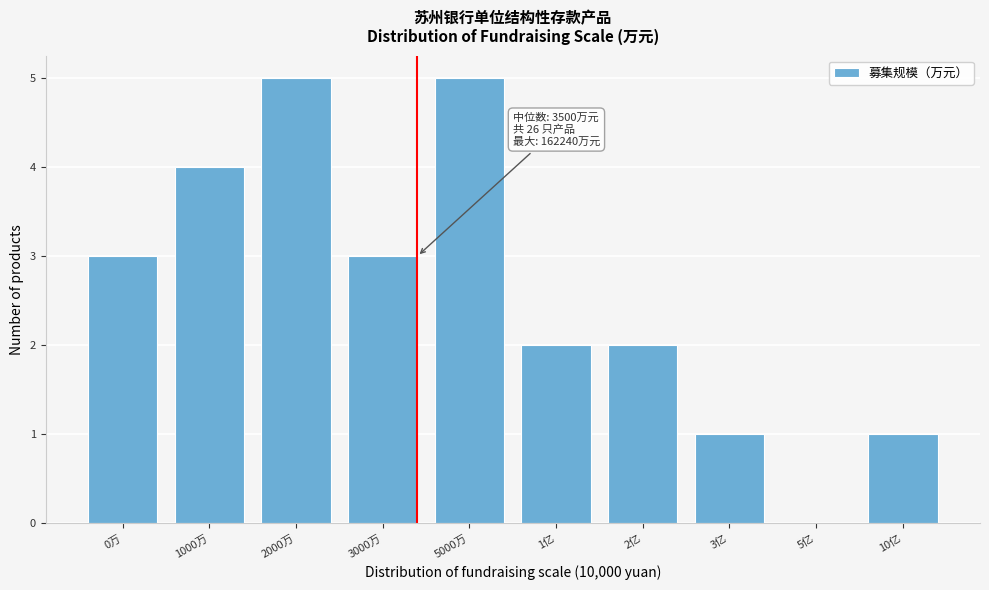

Reading left to right, what are all the values shown in this chart?

0万=3	1000万=4	2000万=5	3000万=3	5000万=5	1亿=2	2亿=2	3亿=1	5亿=0	10亿=1